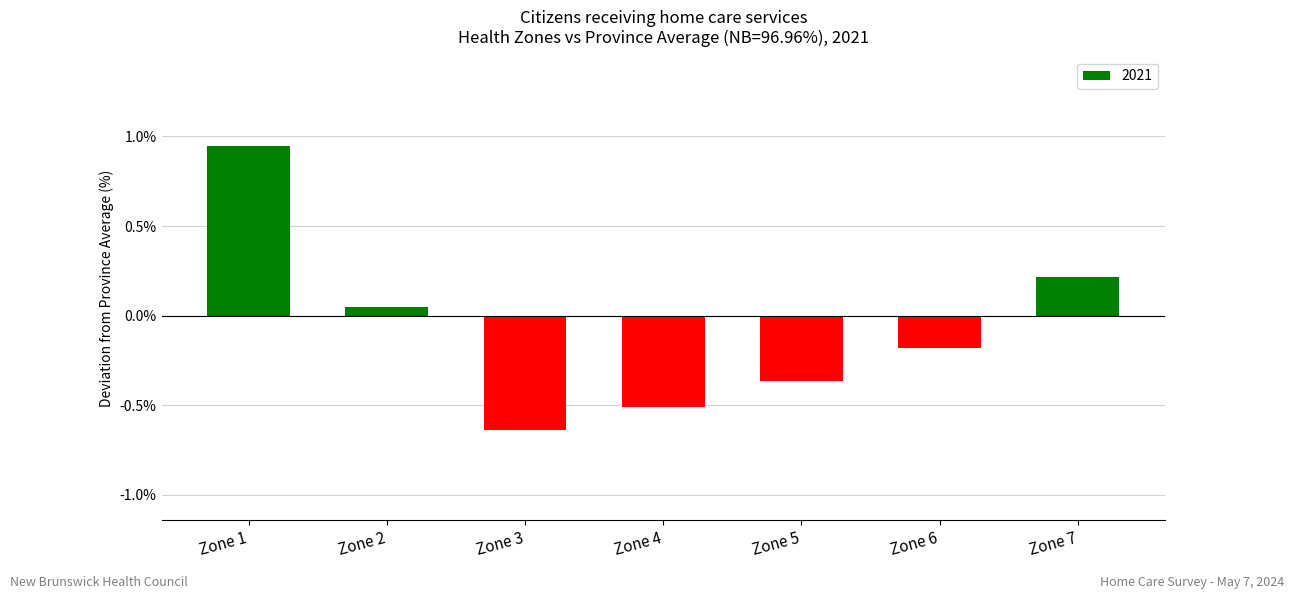

At which label is the value closest to 0?

Zone 2